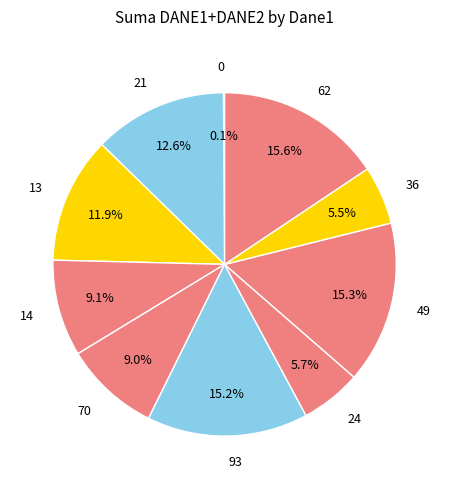

Is the sum of 13 and 21 greater than half?

No